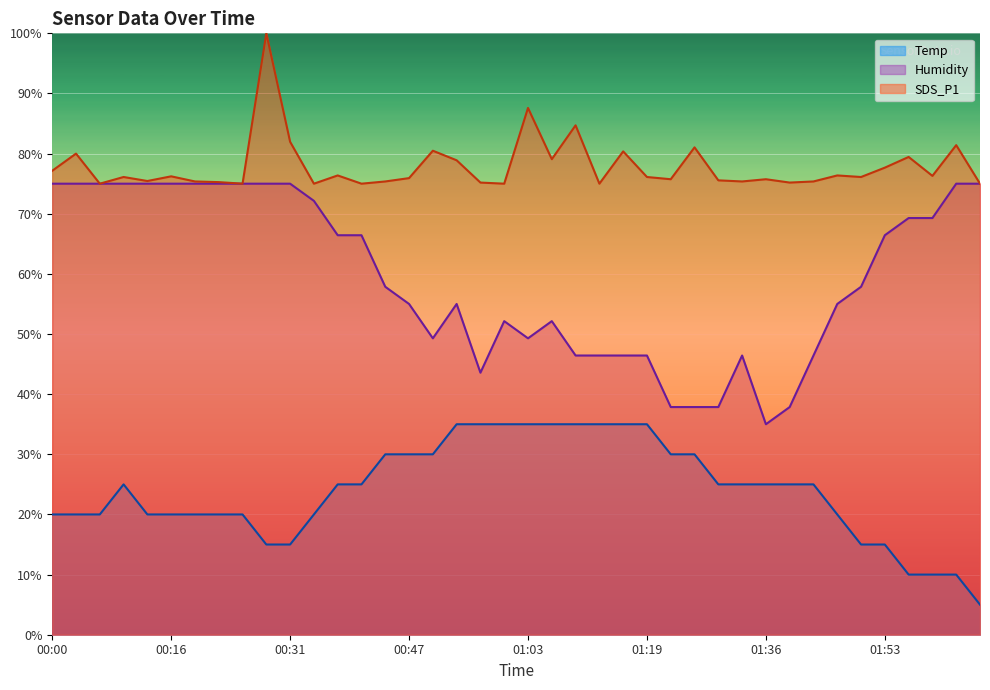

What is the label of the 6th point from the left?

00:16